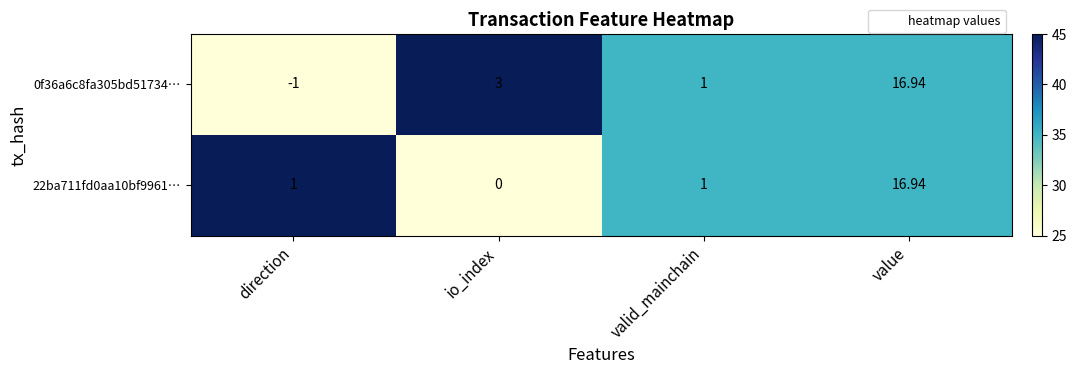

What is the minimum value shown in the chart?

-1.0